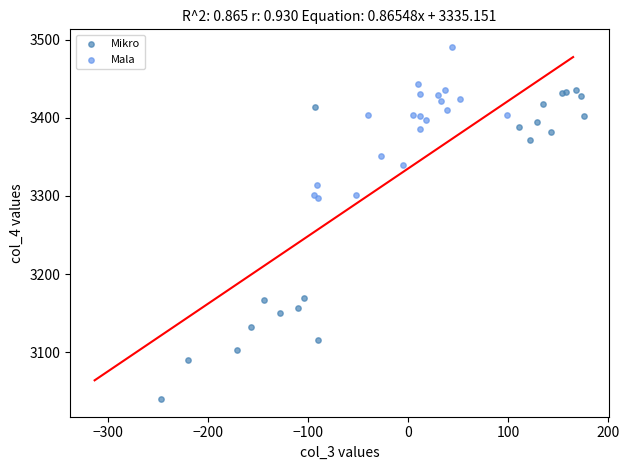

Which series has the largest Y range (max minus min)?

Mikro